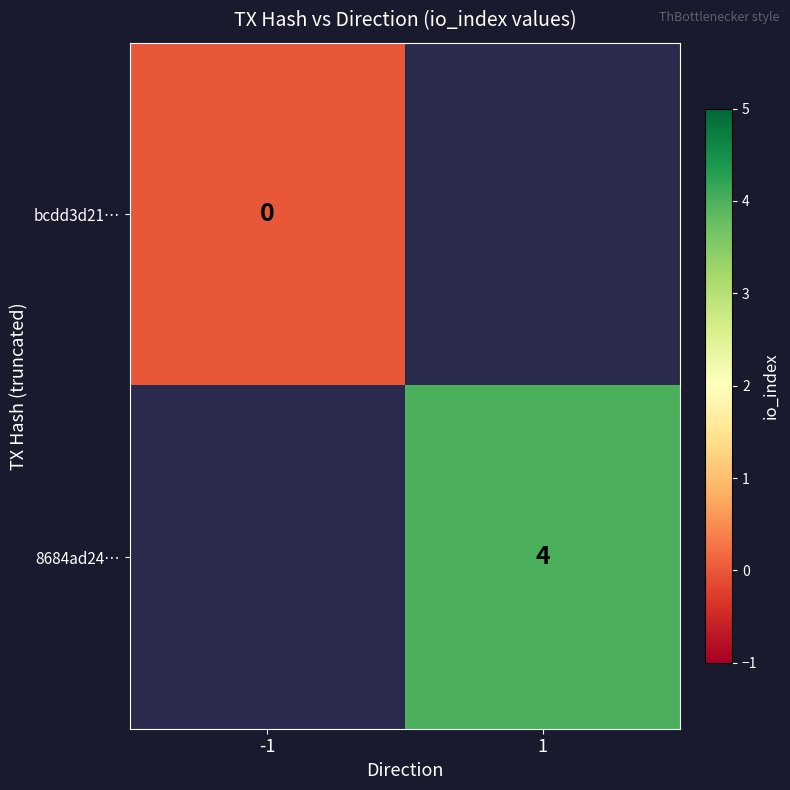

The value of 8684ad24… at 1 is 7. True or false?

False